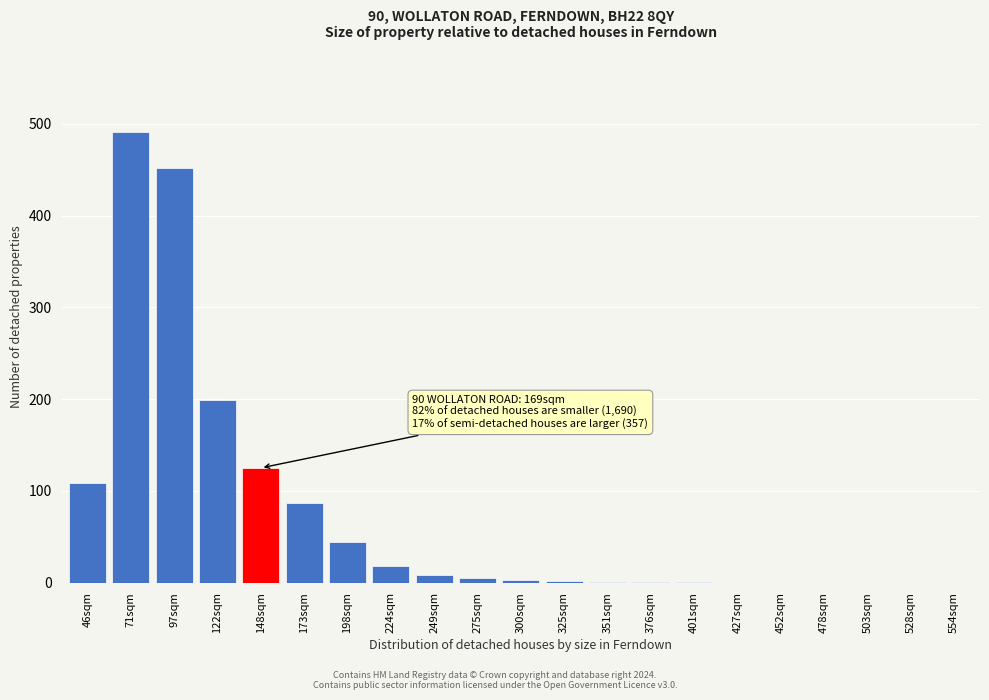

What is the ratio of the value at 148sqm to the value at 71sqm?

0.3